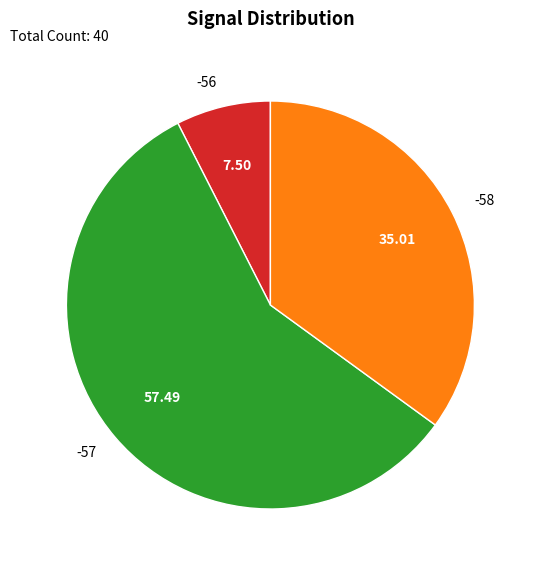

What is the ratio of the value at -58 to the value at -56?

4.7